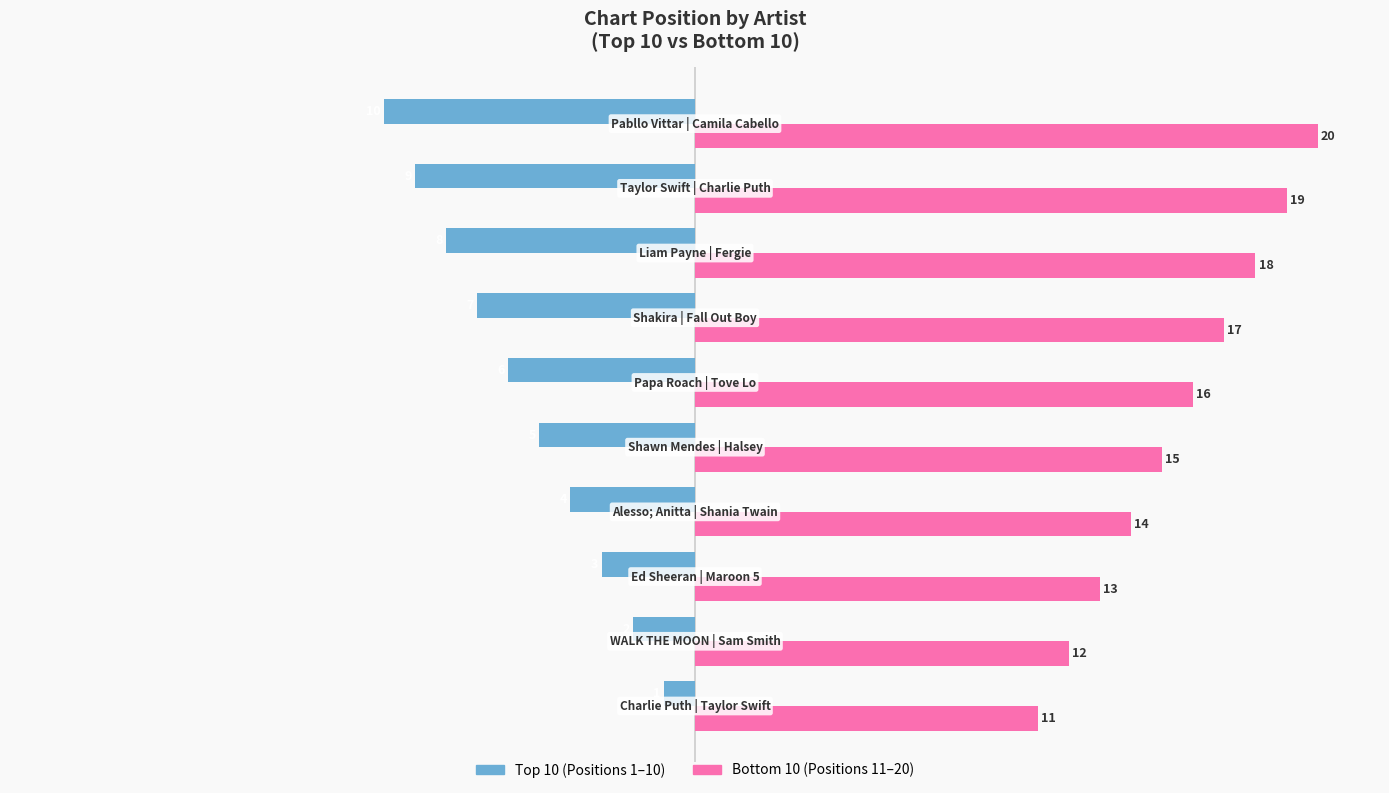

How many Bottom 10 (Positions 11–20) values are between 13 and 18?

6